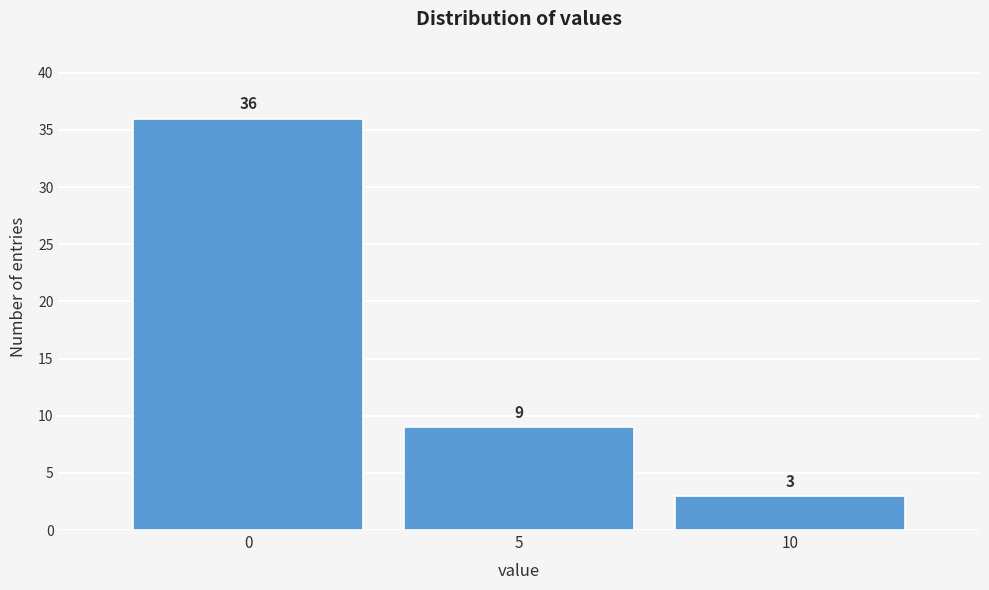

Over which range of the x-axis is the bar tallest?

-2.5 to 2.5